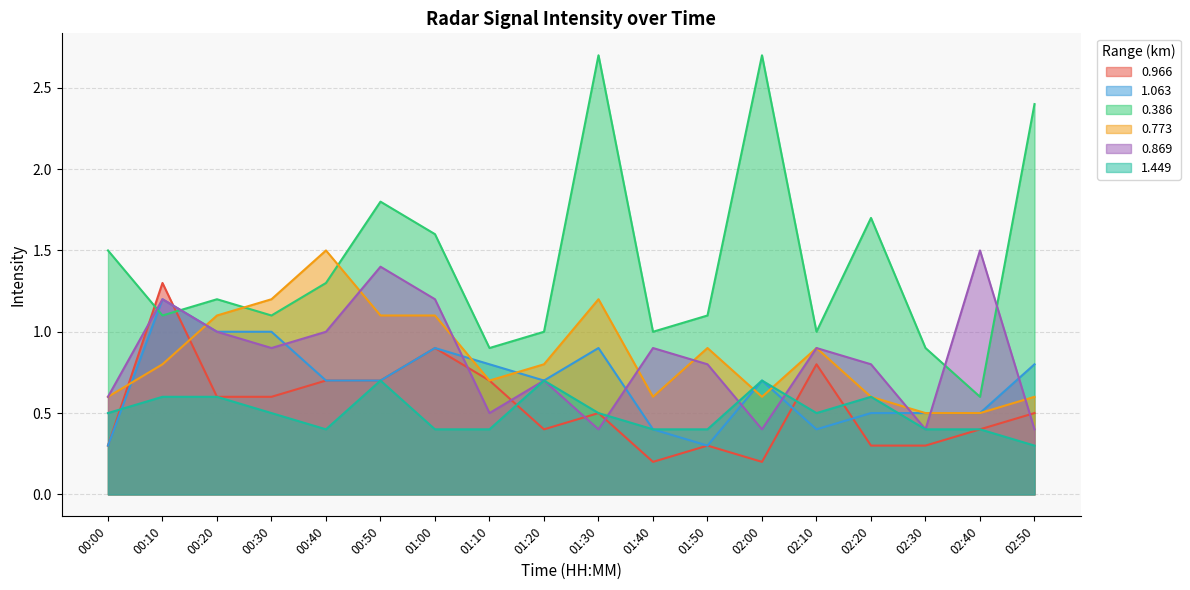

At which category is the sum across all series the highest?

00:50